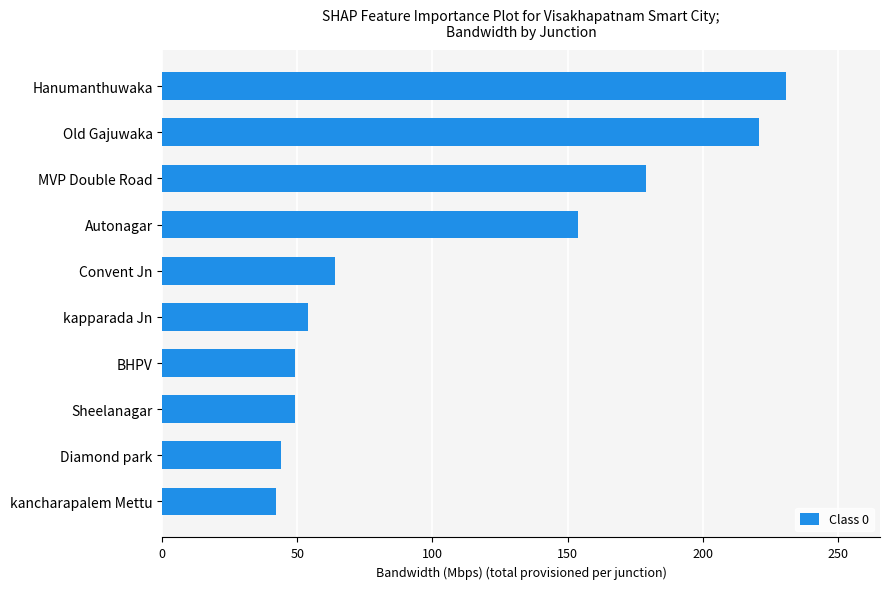

What is the average value?

109